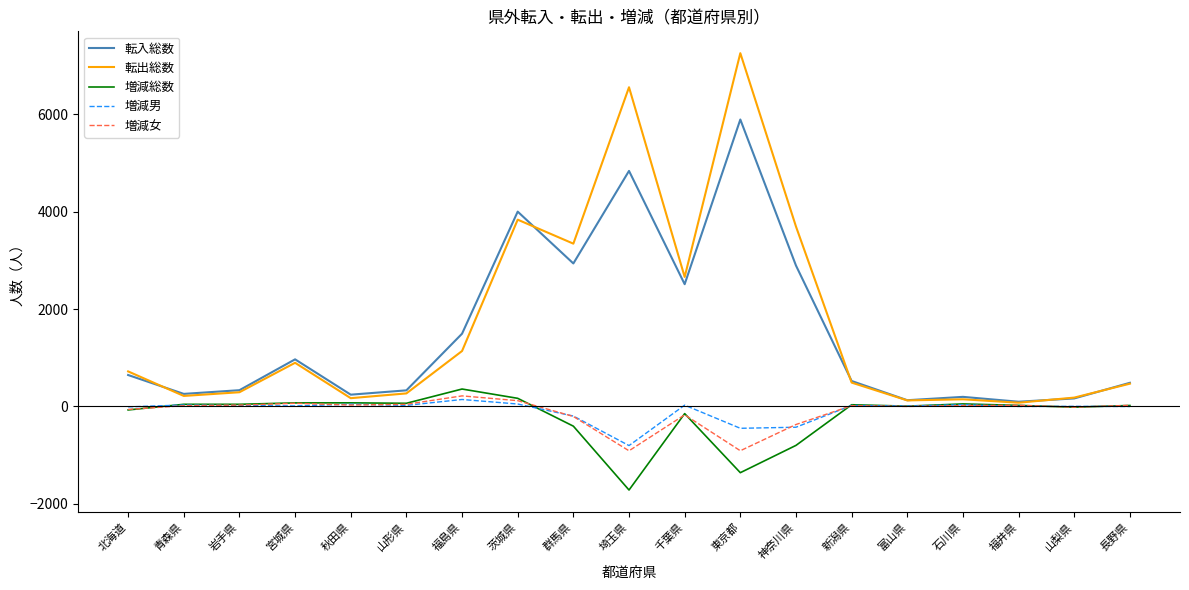

Which series has the widest spread of values?

転出総数